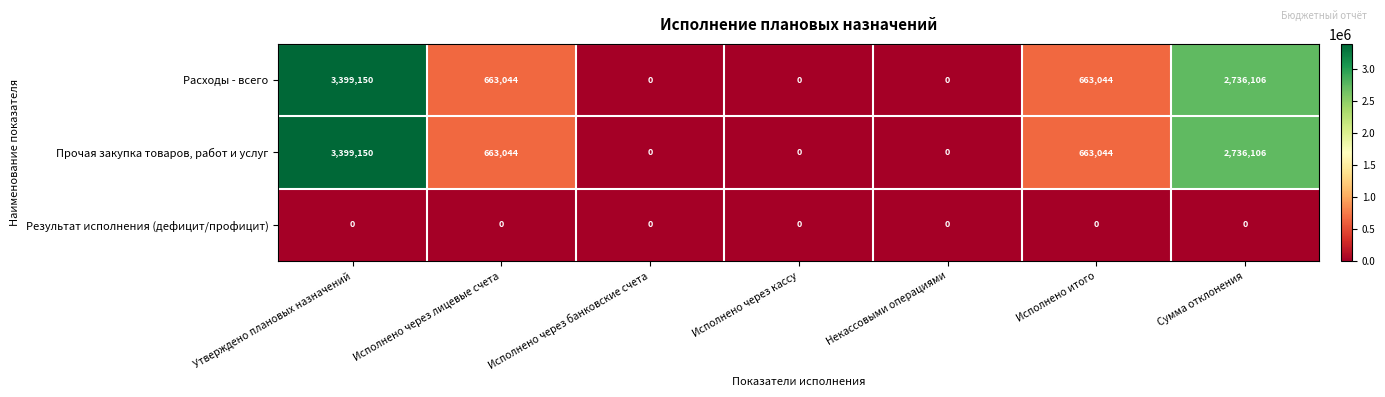

Where does the Расходы - всего series first go above 663044?

Утверждено плановых назначений